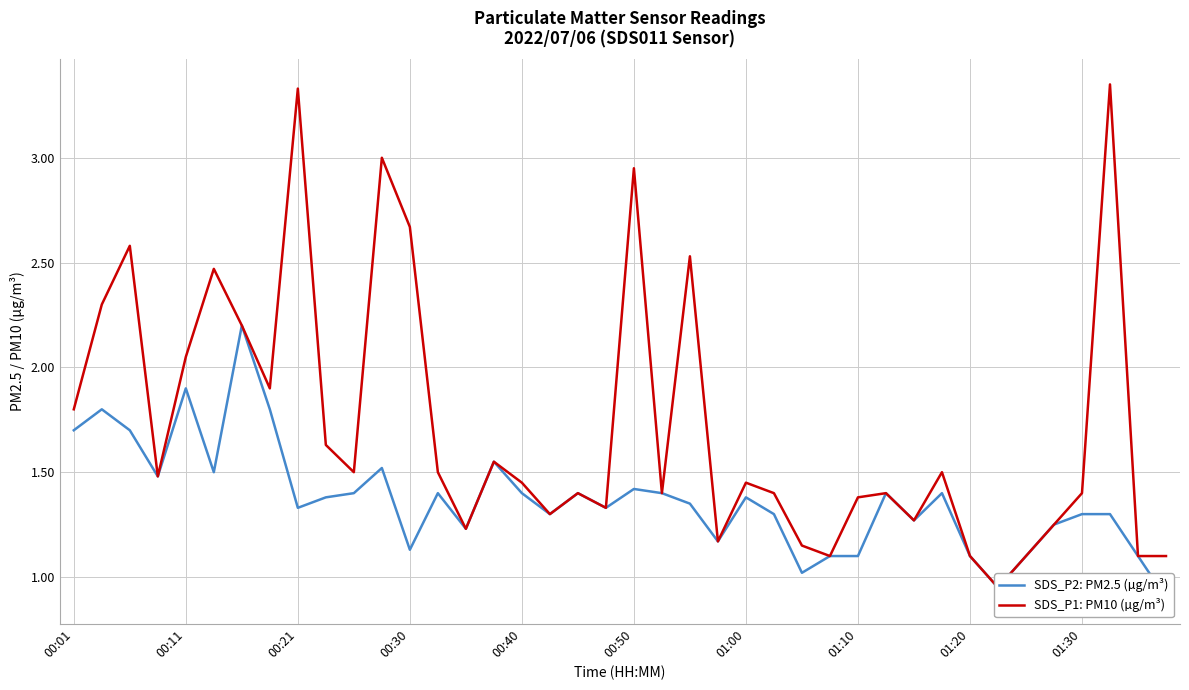

Which series has the largest total across all categories?

SDS_P1: PM10 (µg/m³)